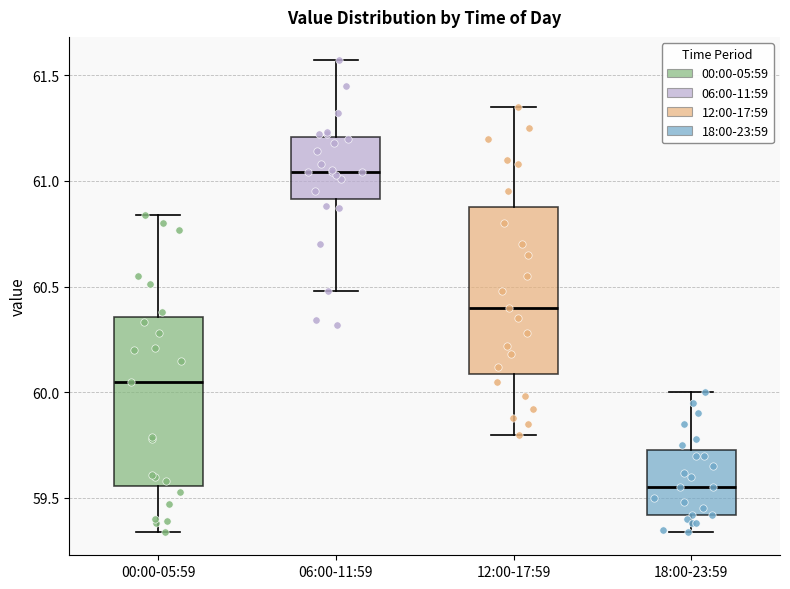

Where does the upper whisker of the box for 00:00-05:59 end on the y-axis? The values are not printed on the chart, so give them approximately, as read against the axis.

60.85